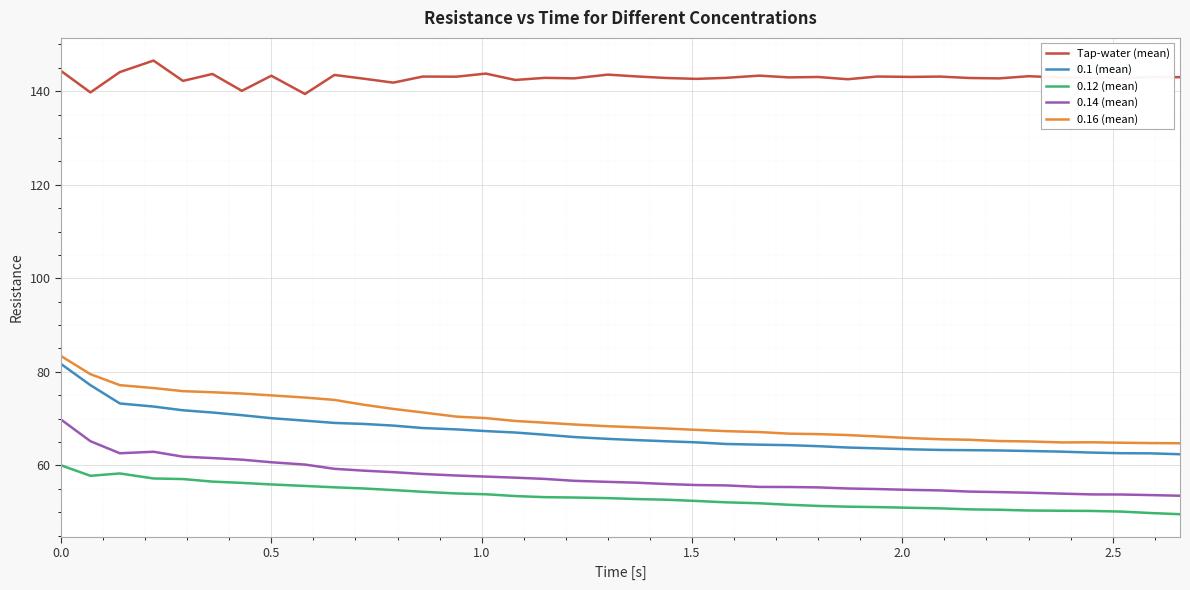

True or false: 0.14 (mean) and 0.16 (mean) cross at least once.

False